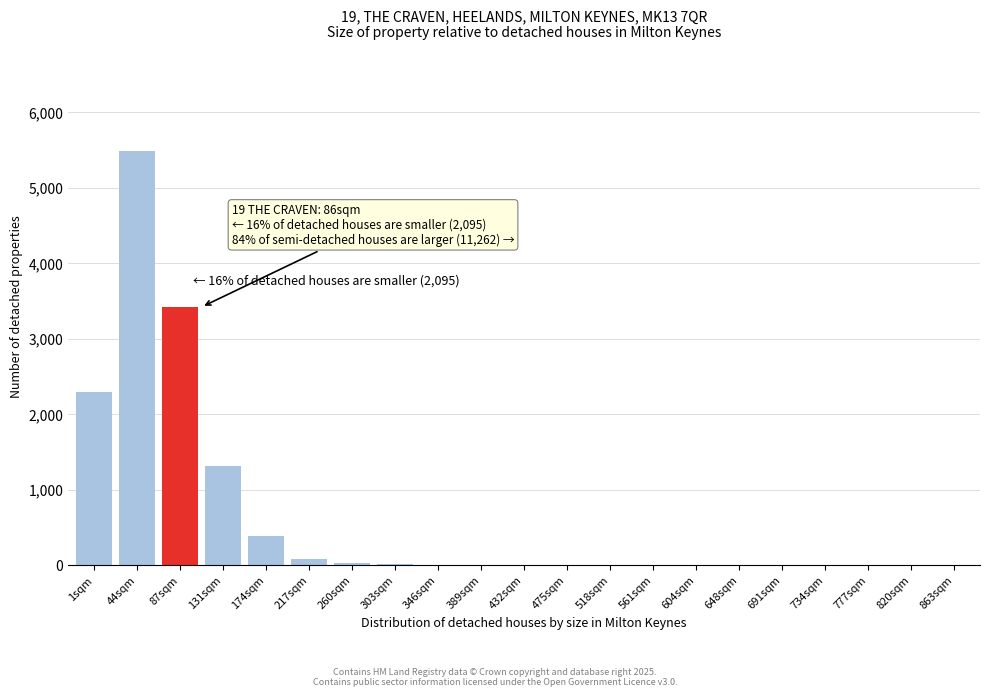

Which has a higher value, 44sqm or 820sqm?

44sqm